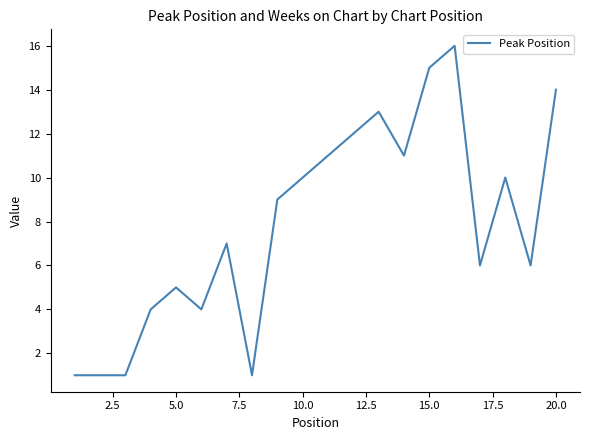

What is the greatest value displayed?

16